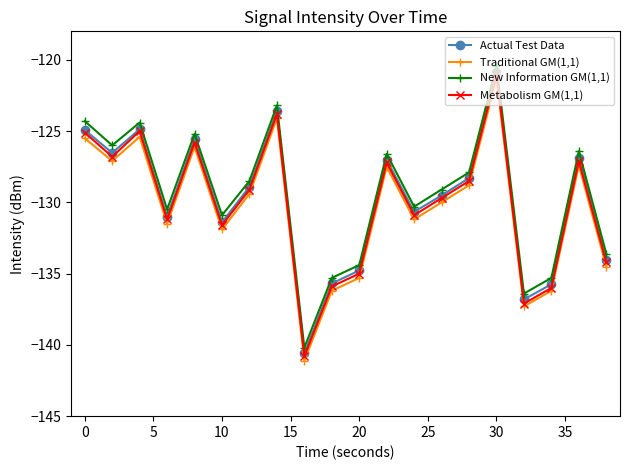

What is the highest value of the New Information GM(1,1) series?

-120.4